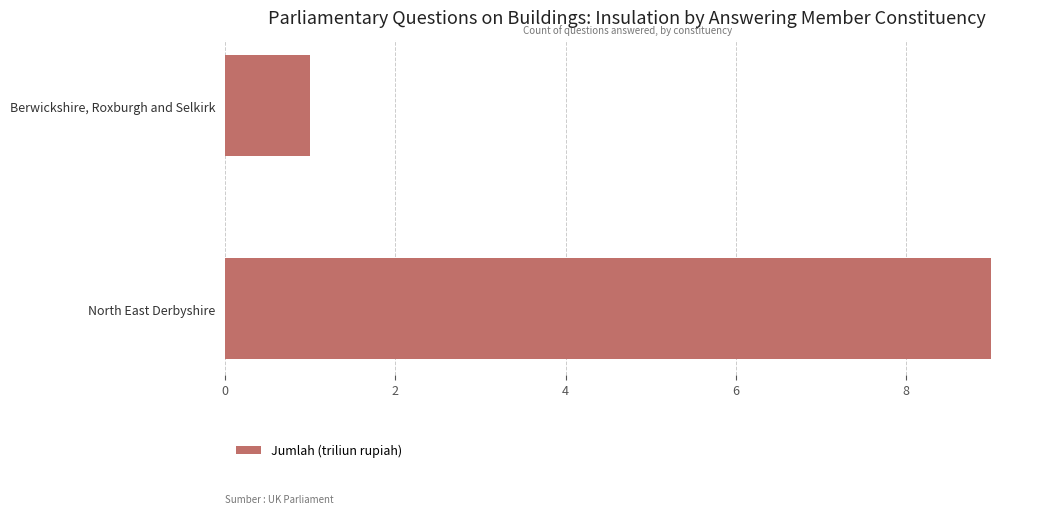

Reading bottom to top, list all the values displayed in this chart.

North East Derbyshire=9	Berwickshire, Roxburgh and Selkirk=1